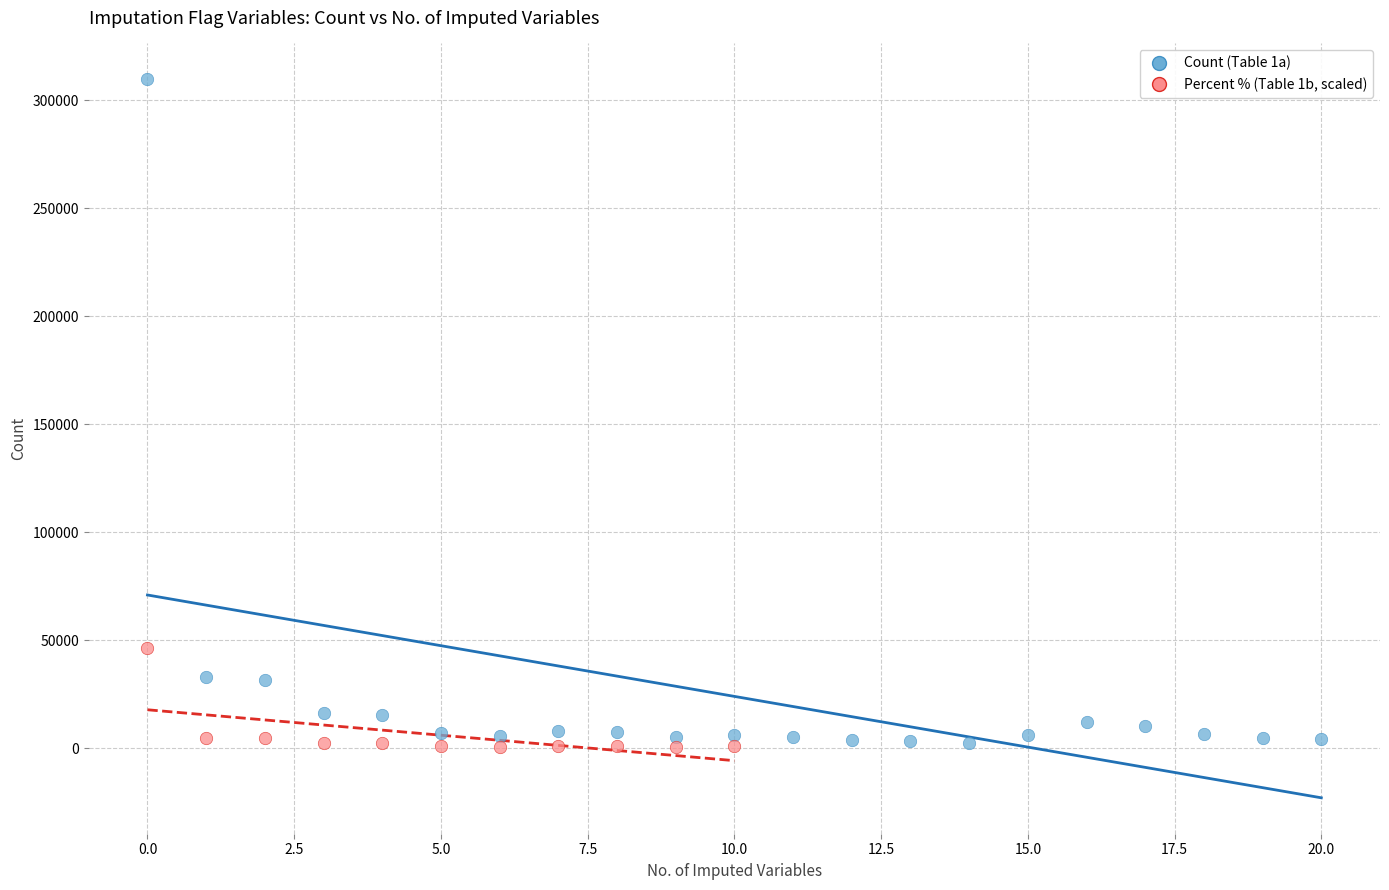

Which series has the widest spread of Y values?

Count (Table 1a)